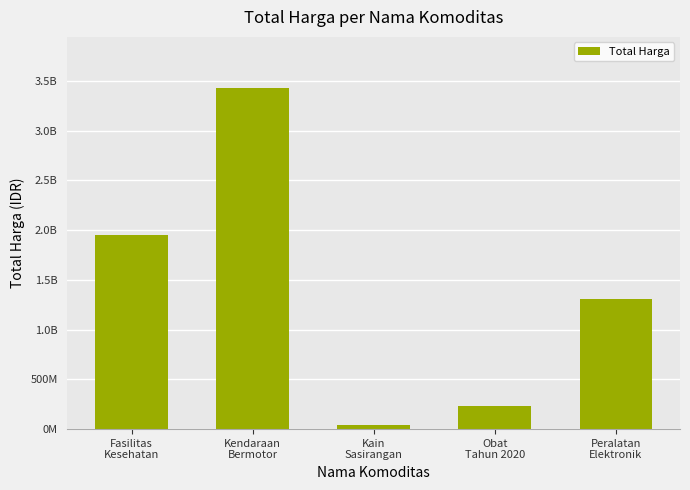

Is it true that the value at Obat
Tahun 2020 is 234151970?

True